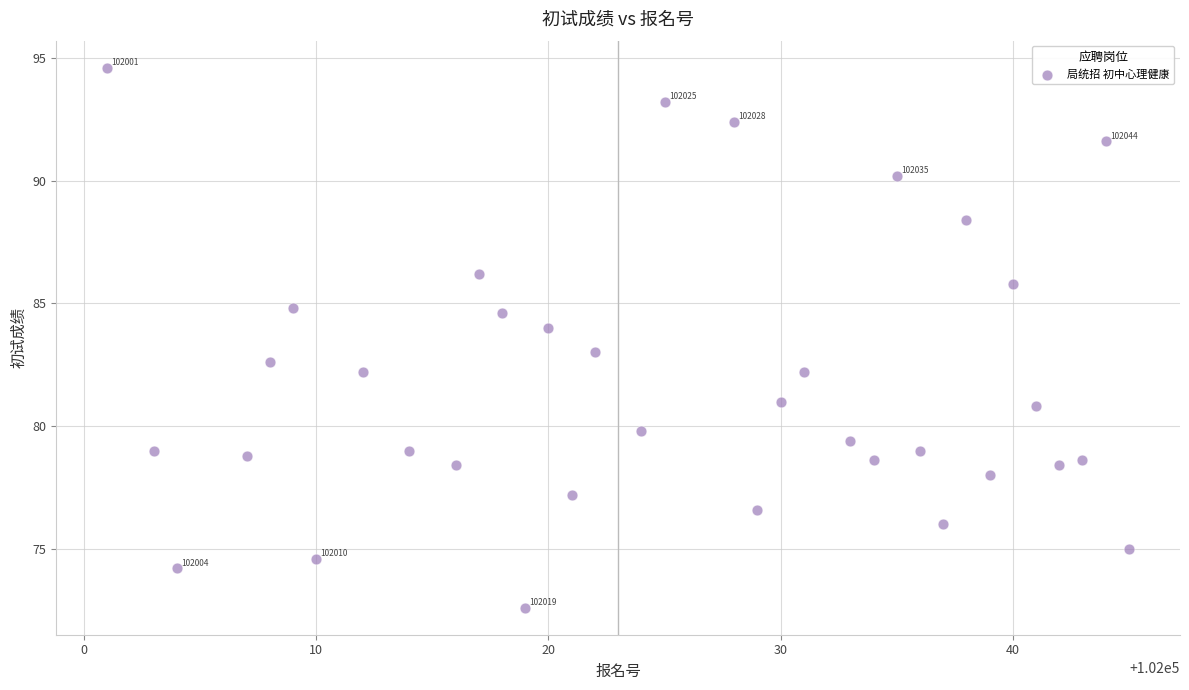

What is the range of X values (max minus min)?

44.0